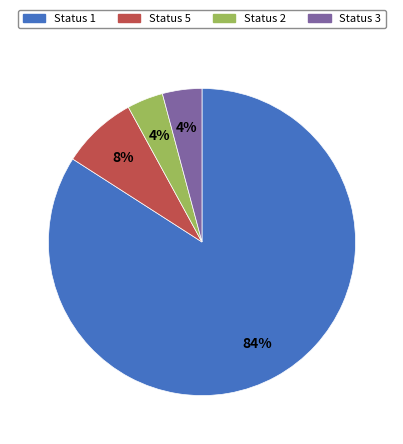

Which category accounts for the majority?

Status 1